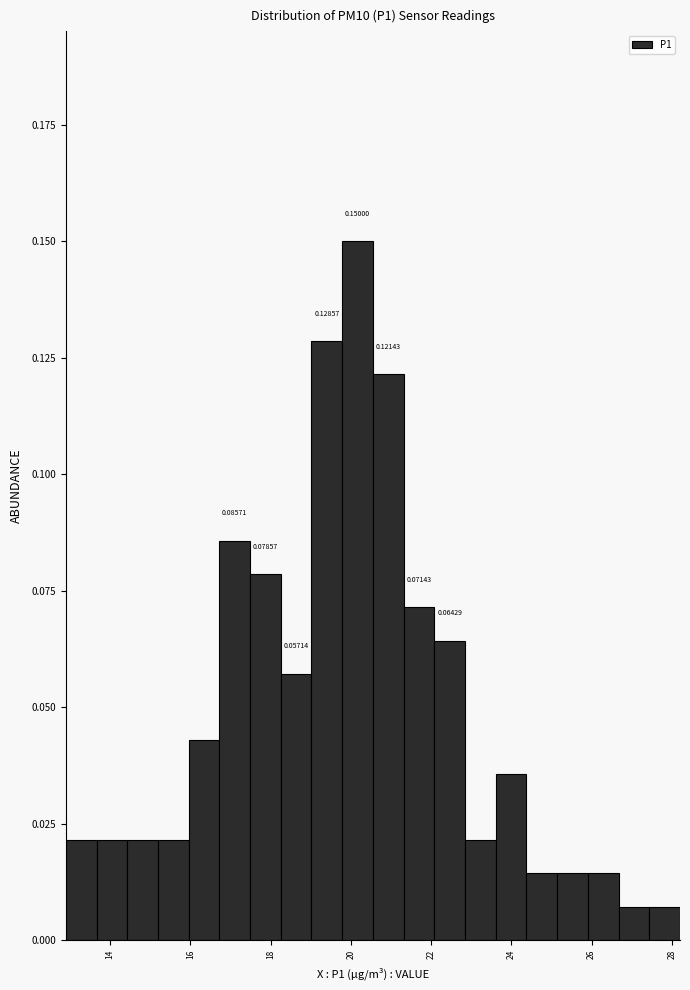

Around what value on the x-axis is the tallest bar? Give the approximate position of its centre, as read against the axis.

20.2